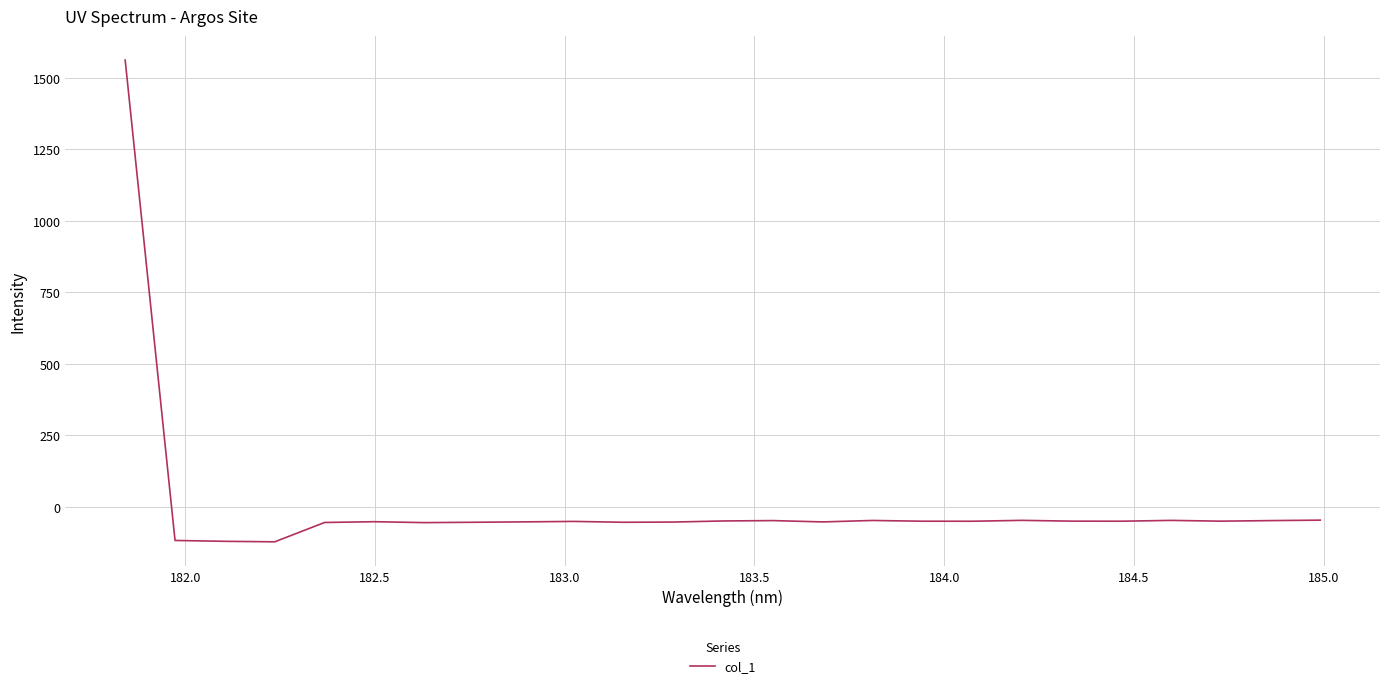

What is the difference between the maximum and minimum values?

1685.8